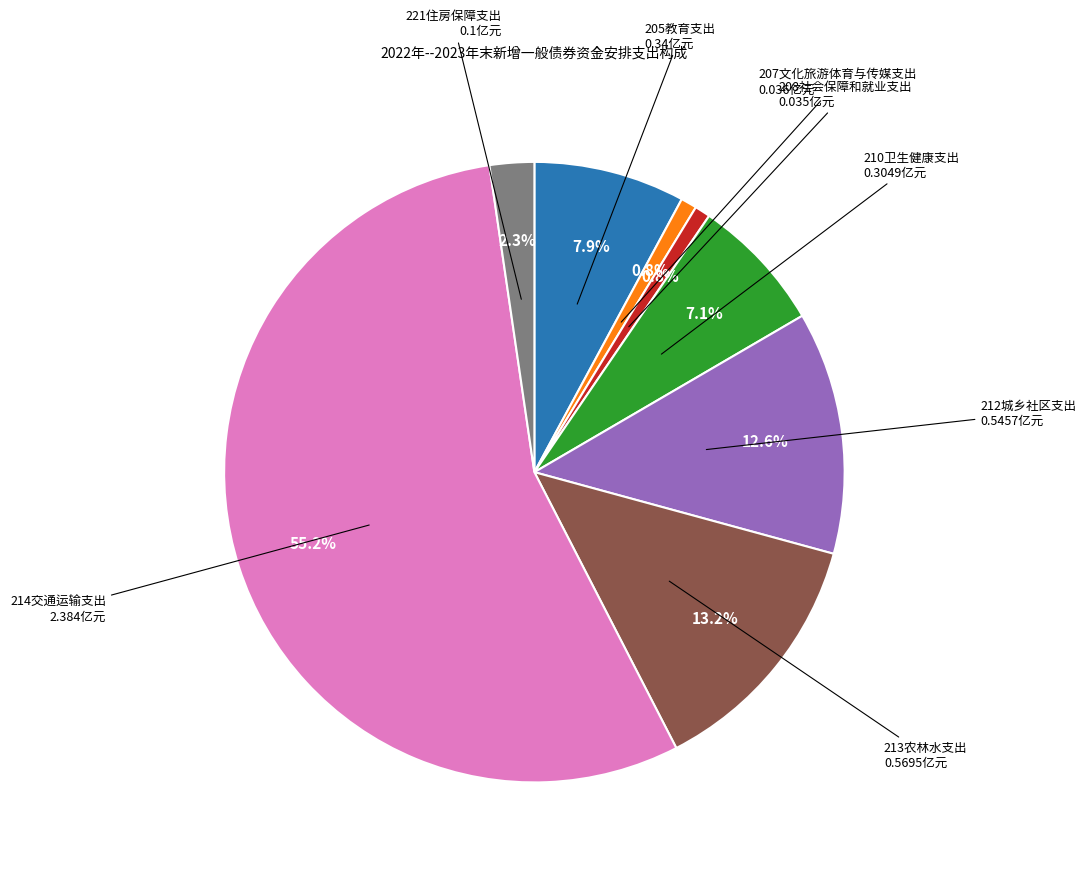

What is the largest slice in the pie chart?

214交通运输支出